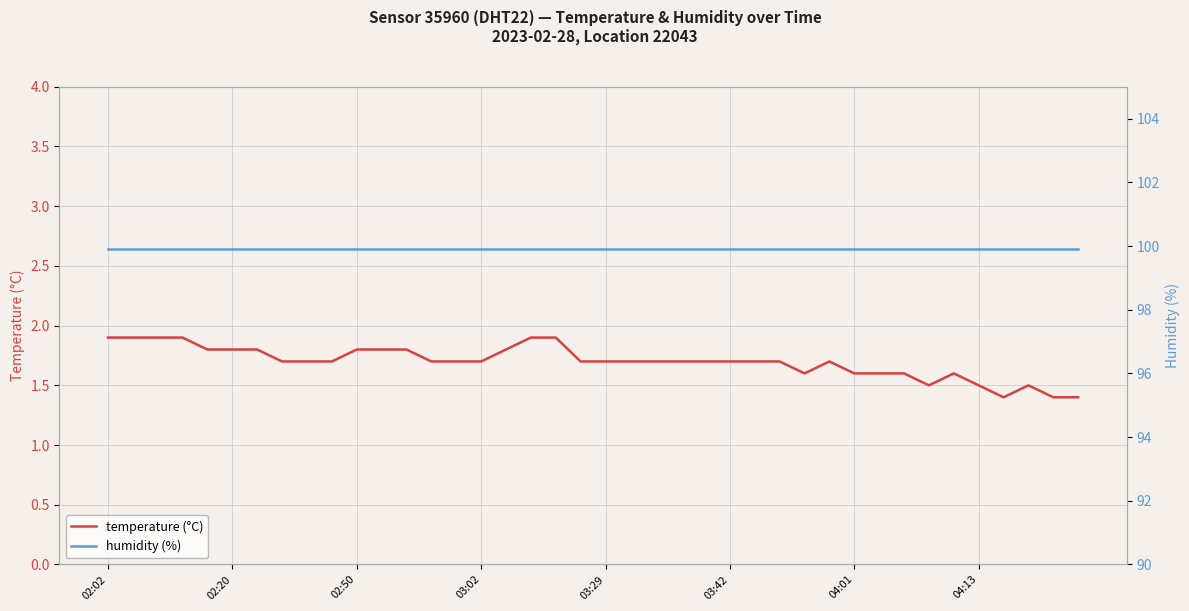

True or false: humidity (%) and temperature (°C) cross at least once.

False